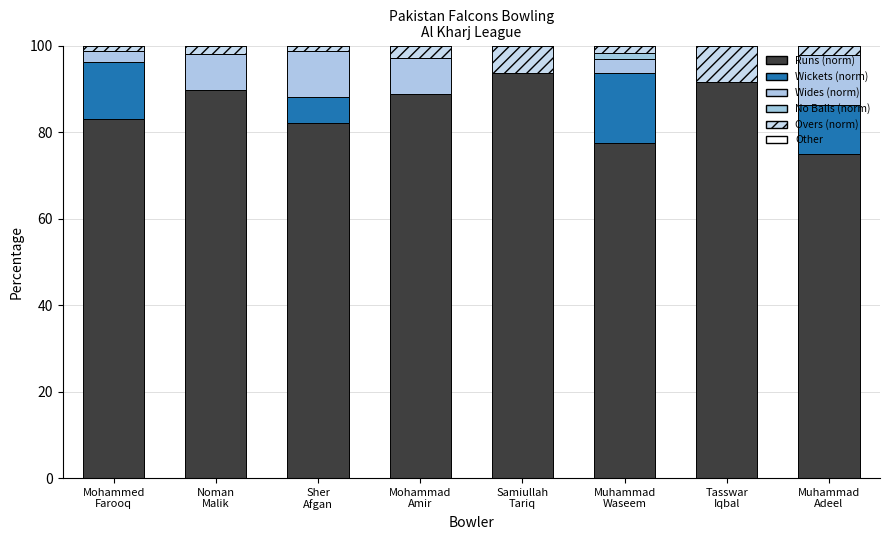

Rank the categories by Wides (norm) value from lowest to highest.

Samiullah
Tariq, Tasswar
Iqbal, Mohammed
Farooq, Muhammad
Waseem, Noman
Malik, Mohammad
Amir, Sher
Afgan, Muhammad
Adeel